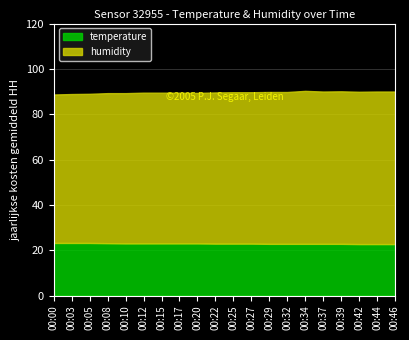

What is the greatest value displayed?

67.5